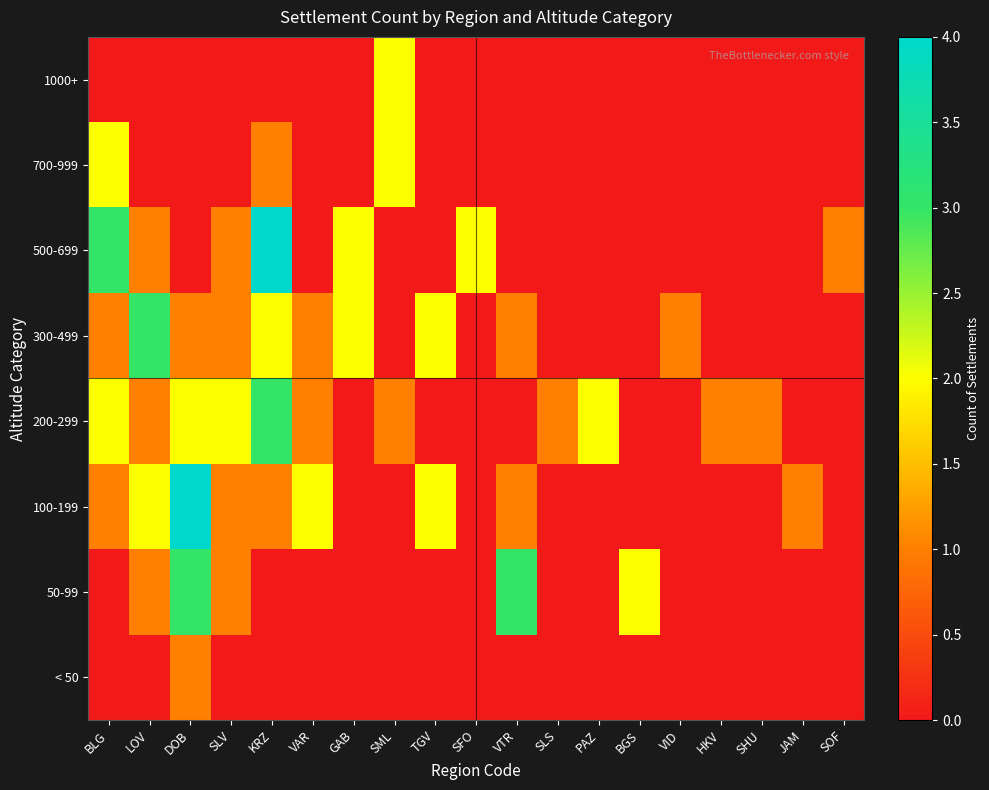

Reading left to right, extract all data points from this chart.

< 50: BLG=0	LOV=0	DOB=1	SLV=0	KRZ=0	VAR=0	GAB=0	SML=0	TGV=0	SFO=0	VTR=0	SLS=0	PAZ=0	BGS=0	VID=0	HKV=0	SHU=0	JAM=0	SOF=0
50-99: BLG=0	LOV=1	DOB=3	SLV=1	KRZ=0	VAR=0	GAB=0	SML=0	TGV=0	SFO=0	VTR=3	SLS=0	PAZ=0	BGS=2	VID=0	HKV=0	SHU=0	JAM=0	SOF=0
100-199: BLG=1	LOV=2	DOB=4	SLV=1	KRZ=1	VAR=2	GAB=0	SML=0	TGV=2	SFO=0	VTR=1	SLS=0	PAZ=0	BGS=0	VID=0	HKV=0	SHU=0	JAM=1	SOF=0
200-299: BLG=2	LOV=1	DOB=2	SLV=2	KRZ=3	VAR=1	GAB=0	SML=1	TGV=0	SFO=0	VTR=0	SLS=1	PAZ=2	BGS=0	VID=0	HKV=1	SHU=1	JAM=0	SOF=0
300-499: BLG=1	LOV=3	DOB=1	SLV=1	KRZ=2	VAR=1	GAB=2	SML=0	TGV=2	SFO=0	VTR=1	SLS=0	PAZ=0	BGS=0	VID=1	HKV=0	SHU=0	JAM=0	SOF=0
500-699: BLG=3	LOV=1	DOB=0	SLV=1	KRZ=4	VAR=0	GAB=2	SML=0	TGV=0	SFO=2	VTR=0	SLS=0	PAZ=0	BGS=0	VID=0	HKV=0	SHU=0	JAM=0	SOF=1
700-999: BLG=2	LOV=0	DOB=0	SLV=0	KRZ=1	VAR=0	GAB=0	SML=2	TGV=0	SFO=0	VTR=0	SLS=0	PAZ=0	BGS=0	VID=0	HKV=0	SHU=0	JAM=0	SOF=0
1000+: BLG=0	LOV=0	DOB=0	SLV=0	KRZ=0	VAR=0	GAB=0	SML=2	TGV=0	SFO=0	VTR=0	SLS=0	PAZ=0	BGS=0	VID=0	HKV=0	SHU=0	JAM=0	SOF=0